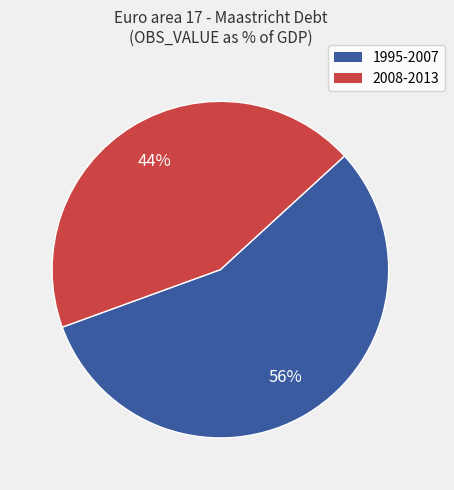

To the nearest percent, what is the difference between the largest and smallest slice percentages?

12%